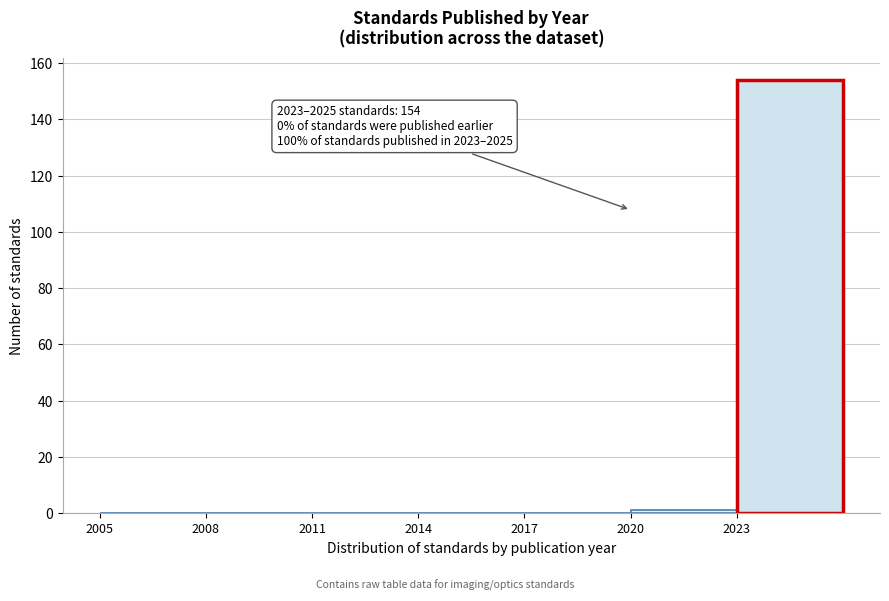

Over which range of the x-axis is the bar tallest?

2023 to 2026